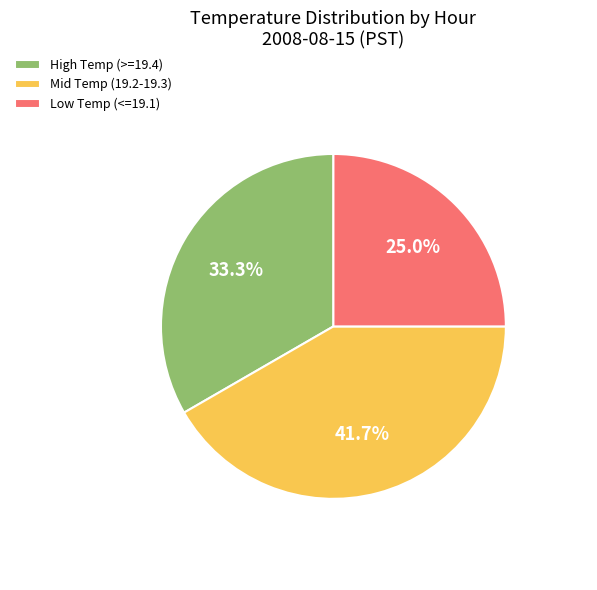

Which has a higher value, Low Temp (<=19.1) or High Temp (>=19.4)?

High Temp (>=19.4)